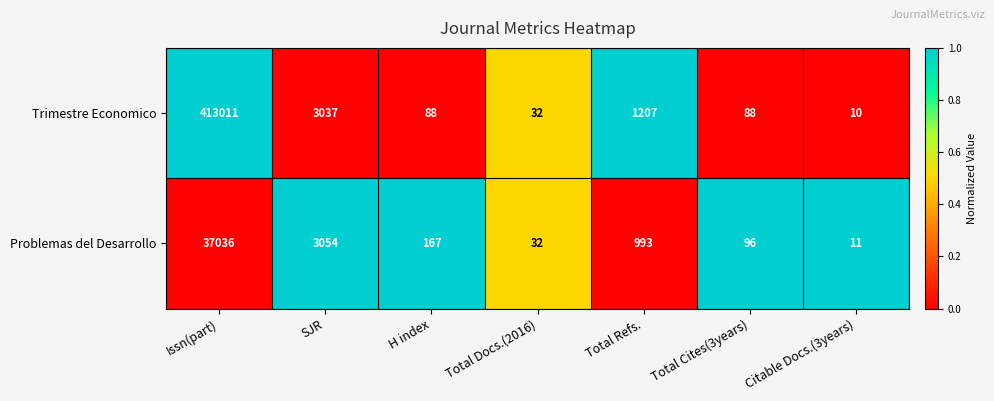

At Total Cites(3years), list the series in order from largest to smallest.

Problemas del Desarrollo, Trimestre Economico